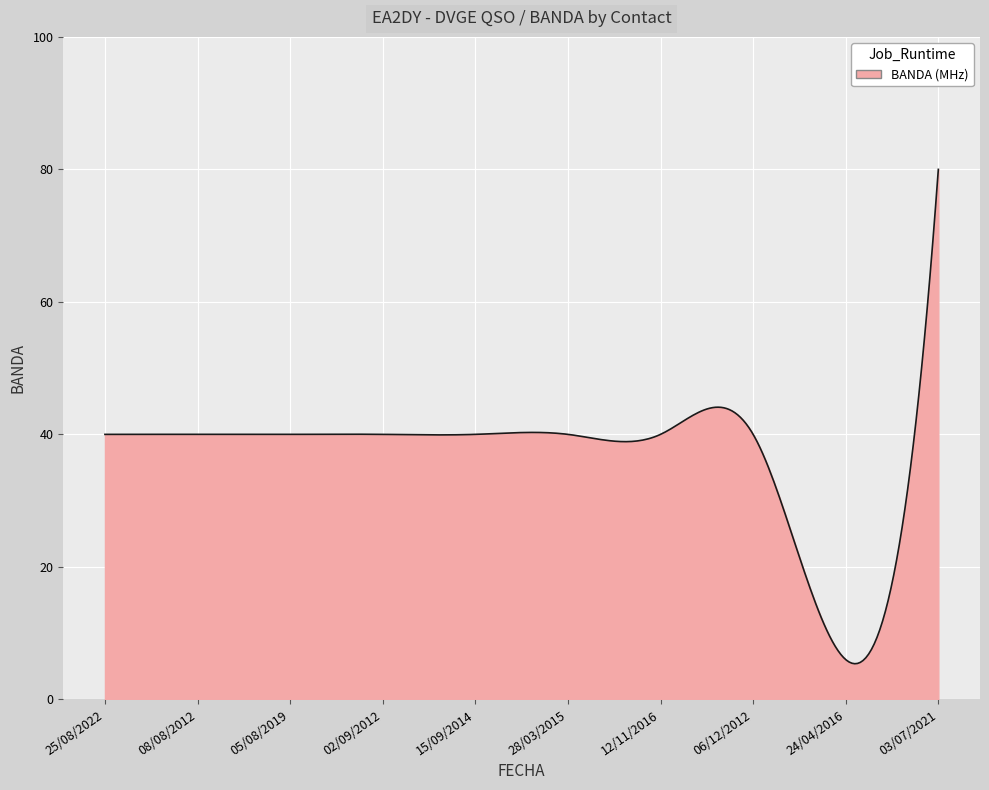

What is the greatest value displayed?

80.0